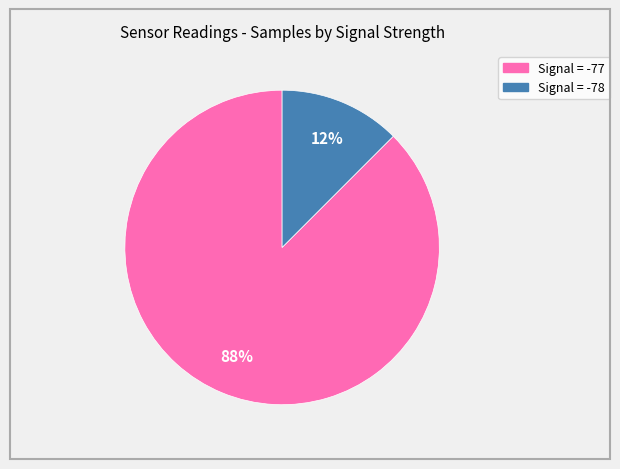

Is there any slice that represents more than half of the pie?

Yes